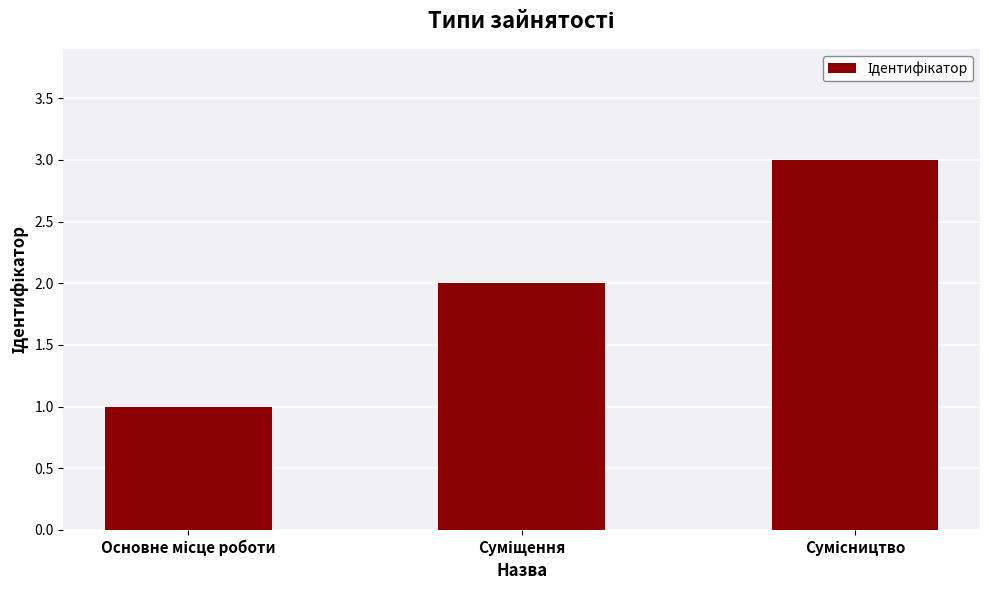

What is the value of the 2nd bar from the left?

2